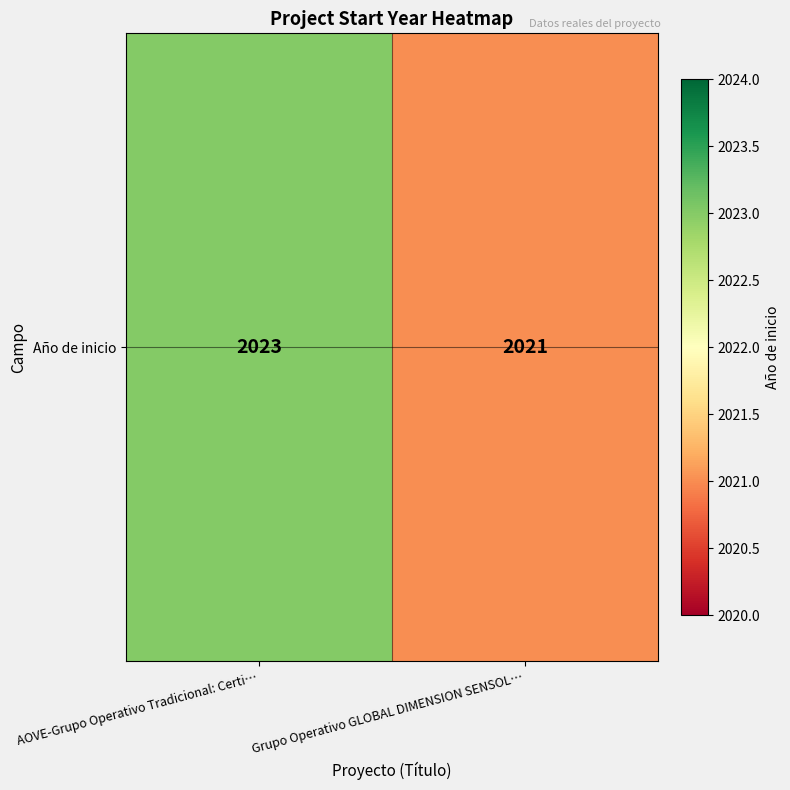

The value at AOVE-Grupo Operativo Tradicional: Certi… is 2023. True or false?

True